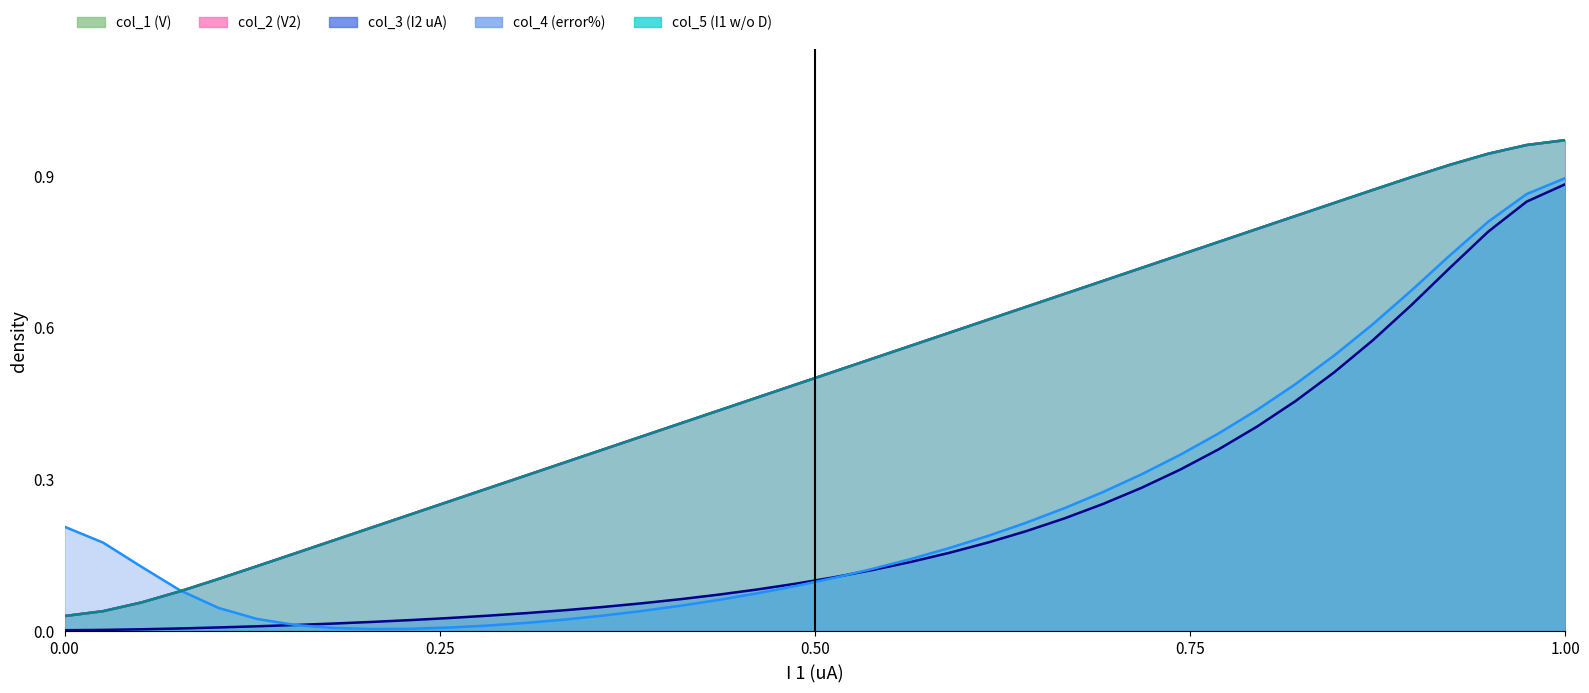

True or false: col_1 (V) has a value of 1.5 at 38.

False